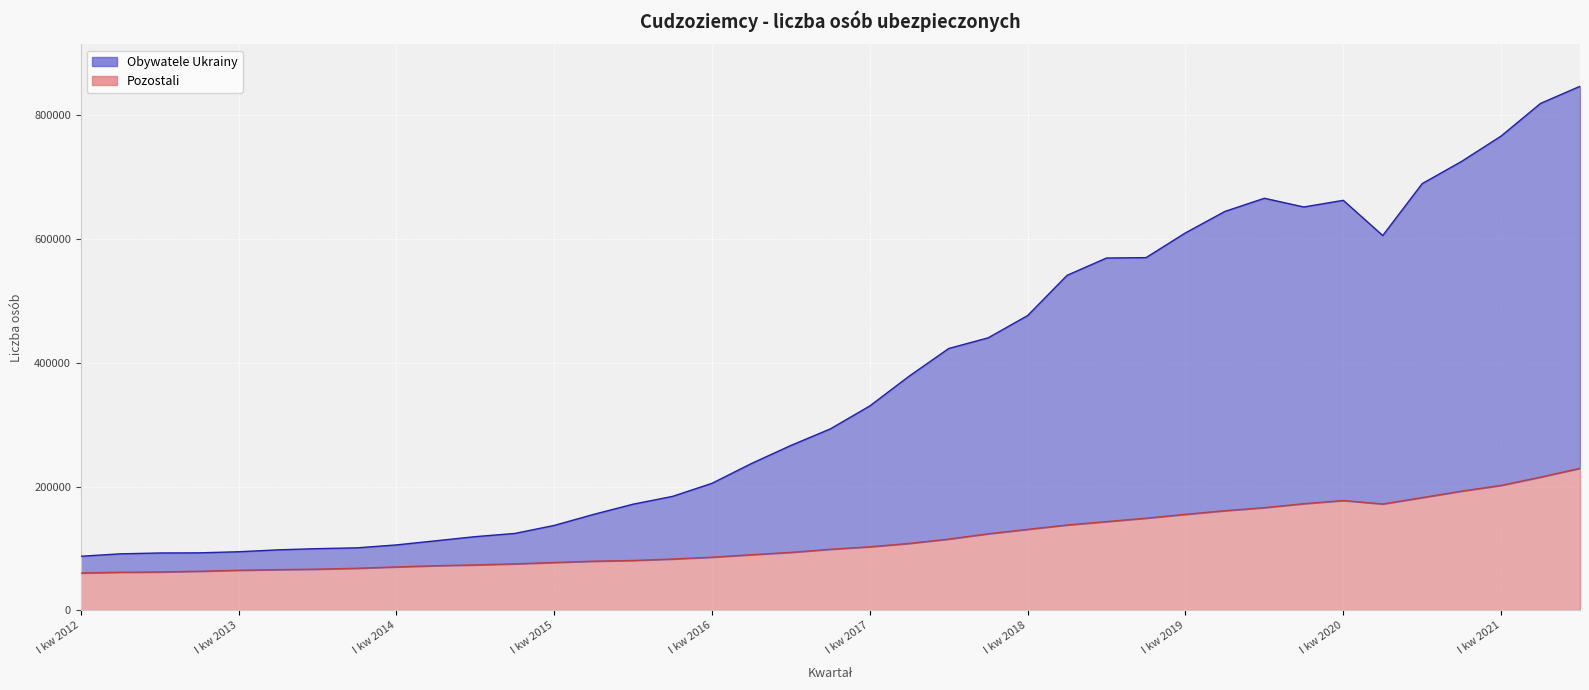

True or false: Obywatele Ukrainy and Pozostali intersect in this chart.

False